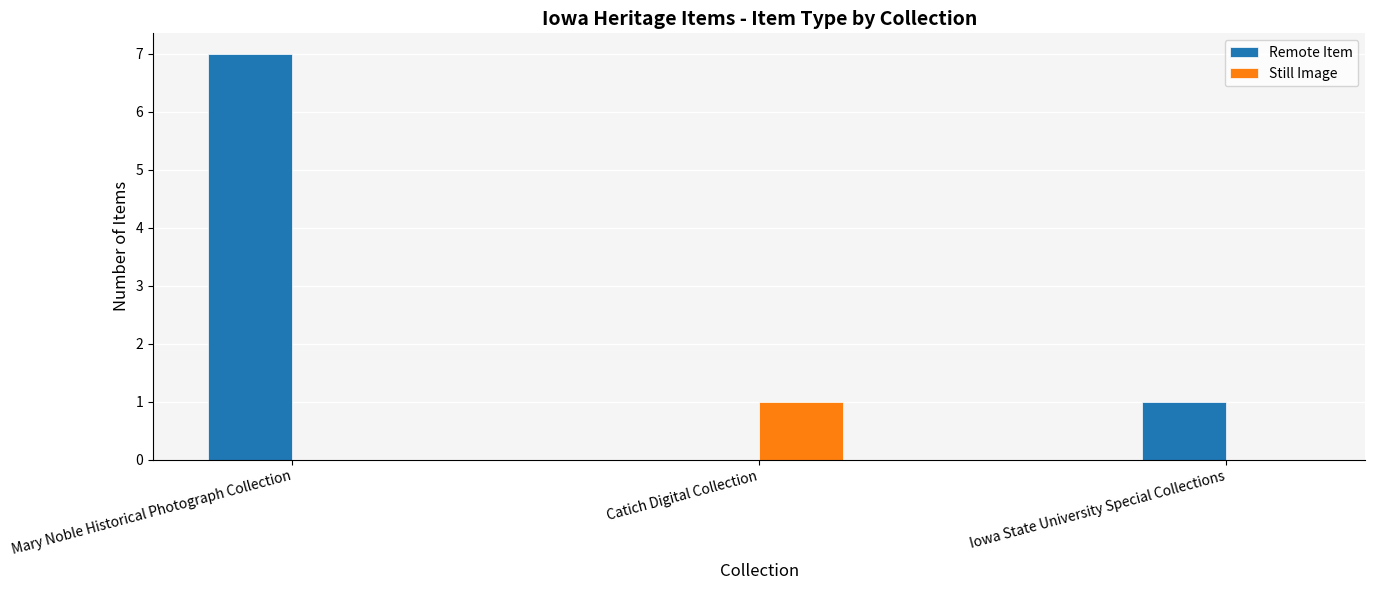

What is the difference between the Still Image values at Catich Digital Collection and Iowa State University Special Collections?

1